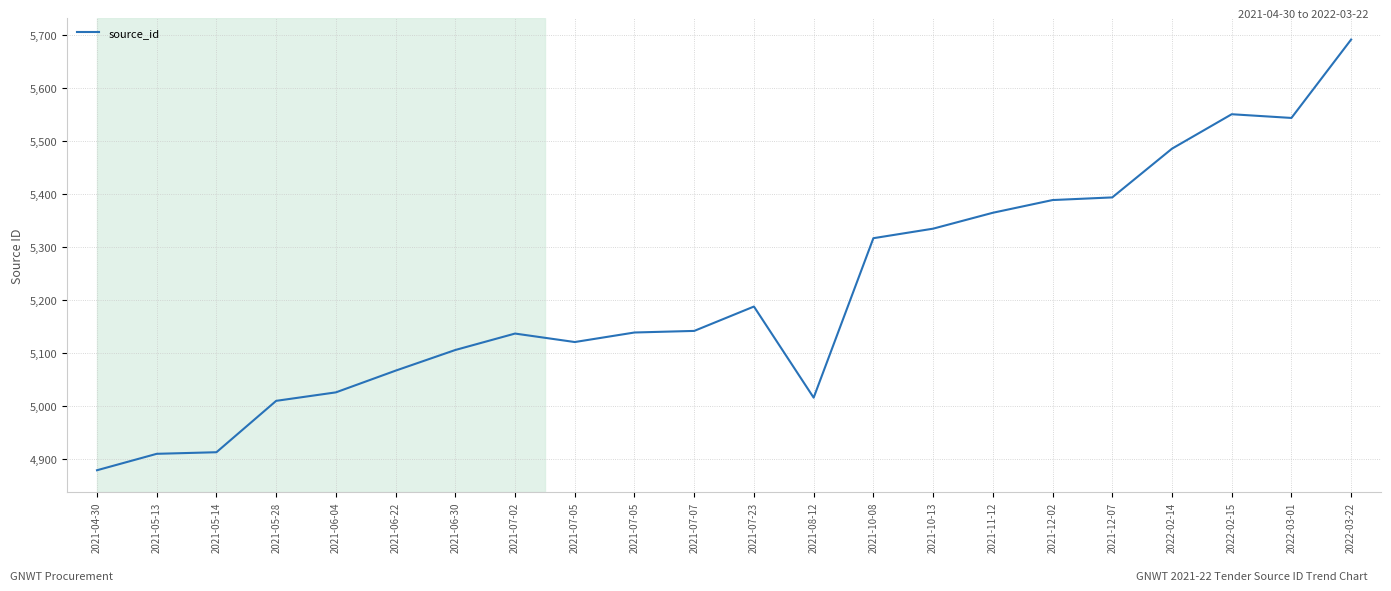

Between 2021-05-13 and 2021-07-23, which is larger?

2021-07-23